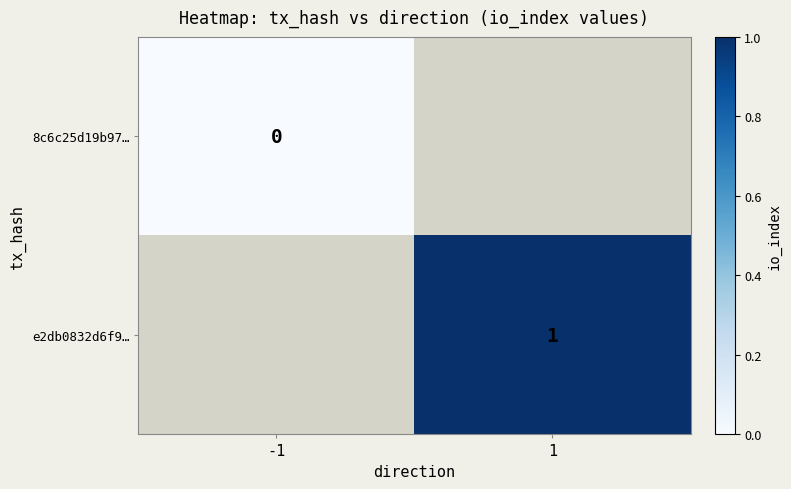

How many data points does each series have?

2